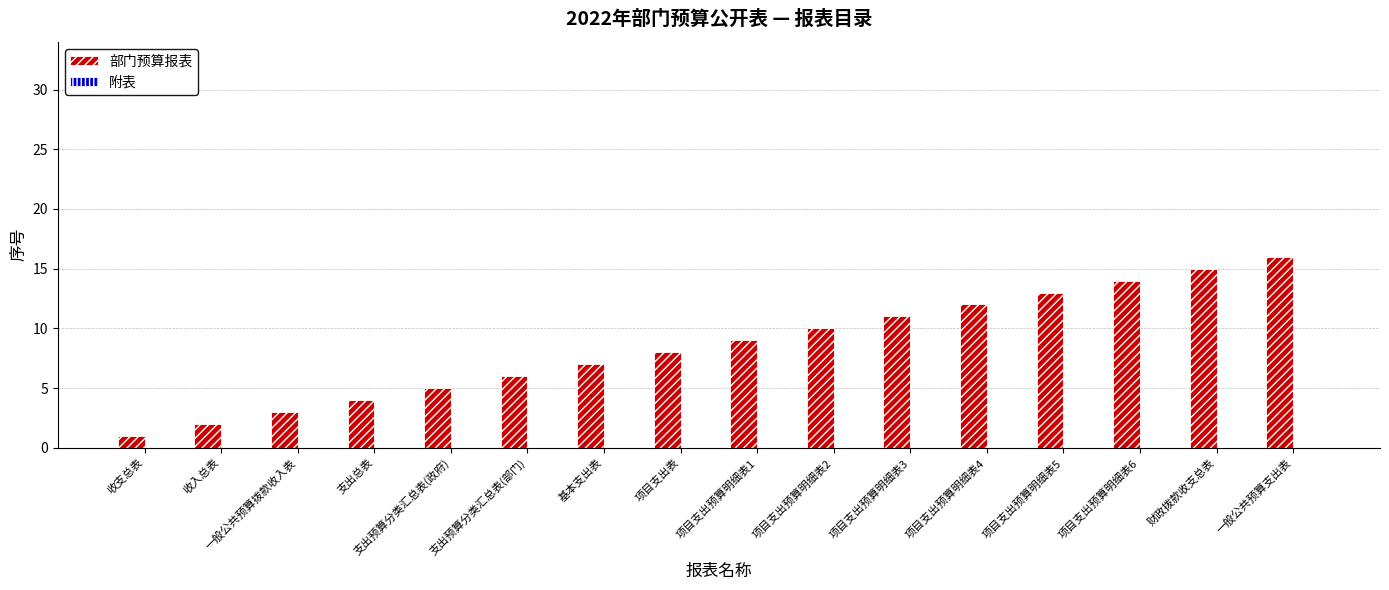

How many data points does each series have?

16